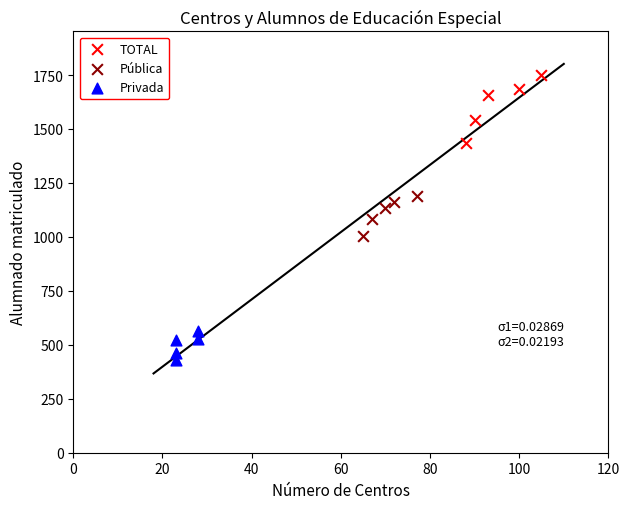

Which series contains the highest Y value?

TOTAL